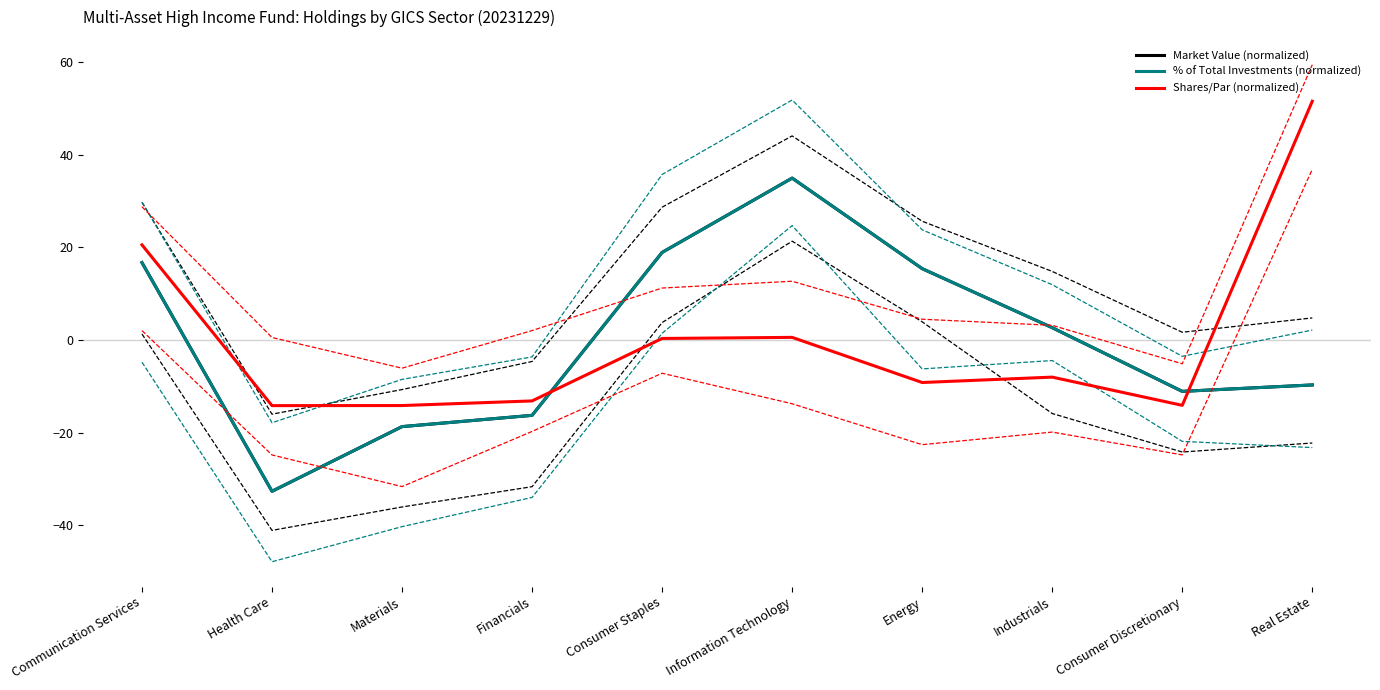

List the labels in order of % of Total Investments (normalized) value, largest first.

Information Technology, Consumer Staples, Communication Services, Energy, Industrials, Real Estate, Consumer Discretionary, Financials, Materials, Health Care